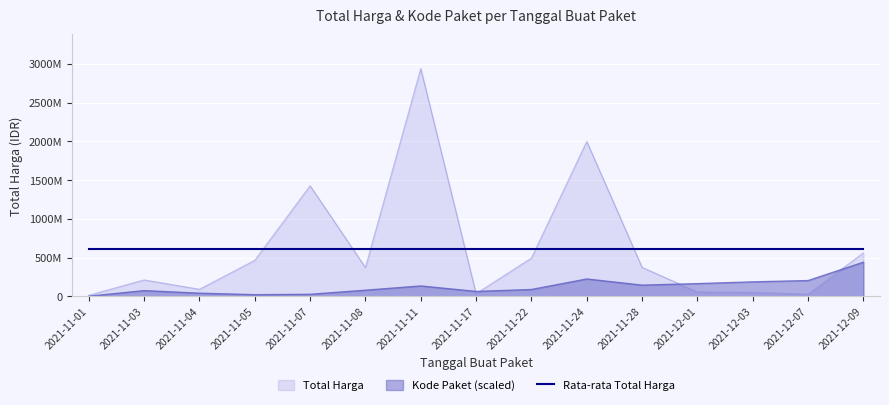

Is it true that Total Harga equals 27412000.0 at 2021-12-07?

True